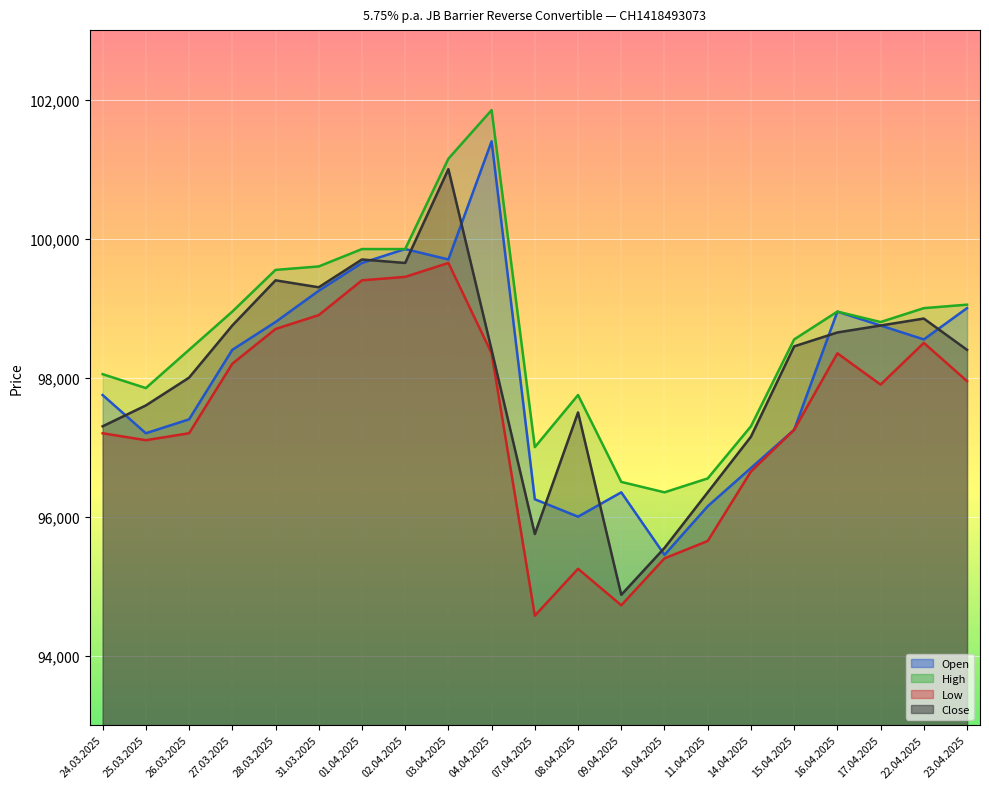

In High, how many points are higher than both neighbors (excluding endpoints)?

3